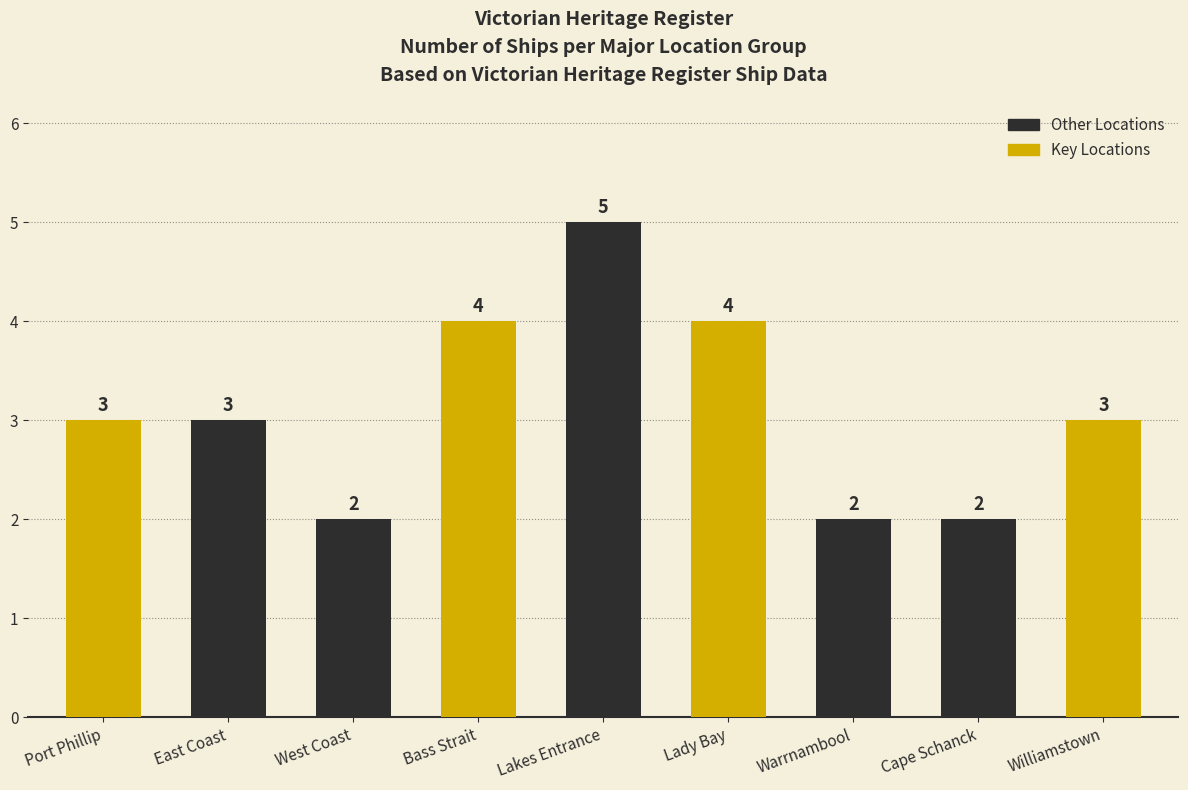

What is the greatest value displayed?

5